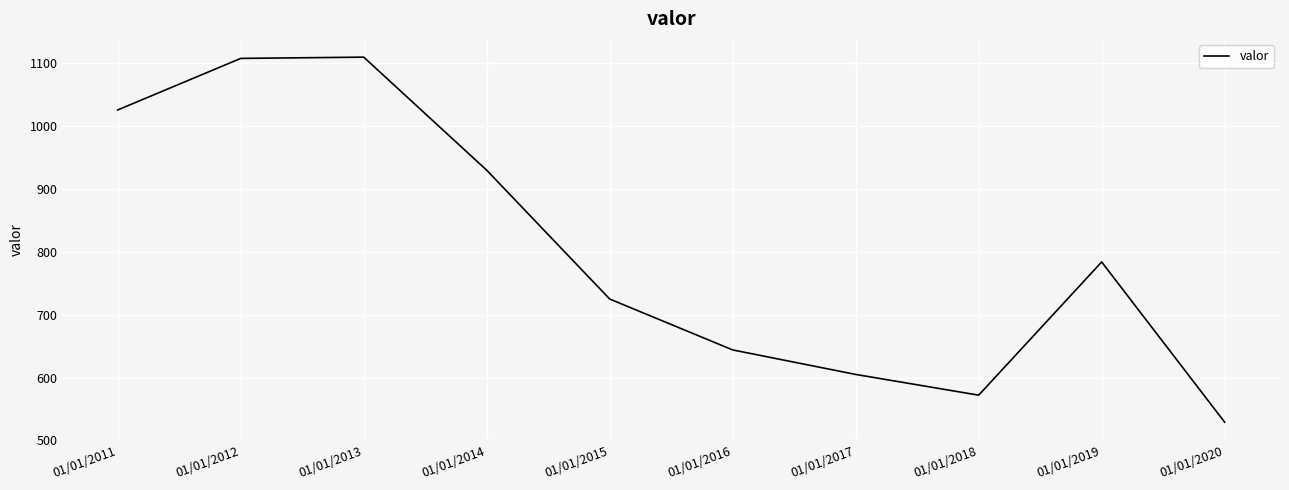

At which label does the data first exceed 784?

01/01/2011